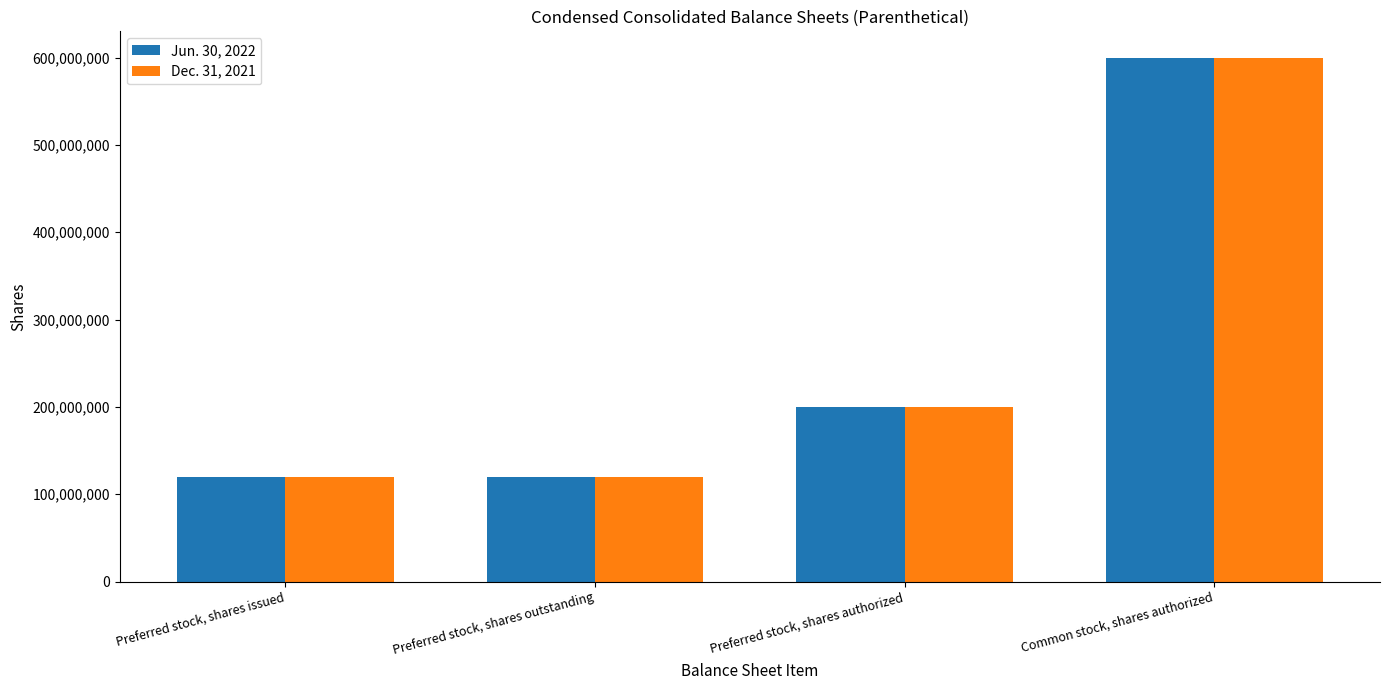

What is the average value of the Dec. 31, 2021 series?

259978413